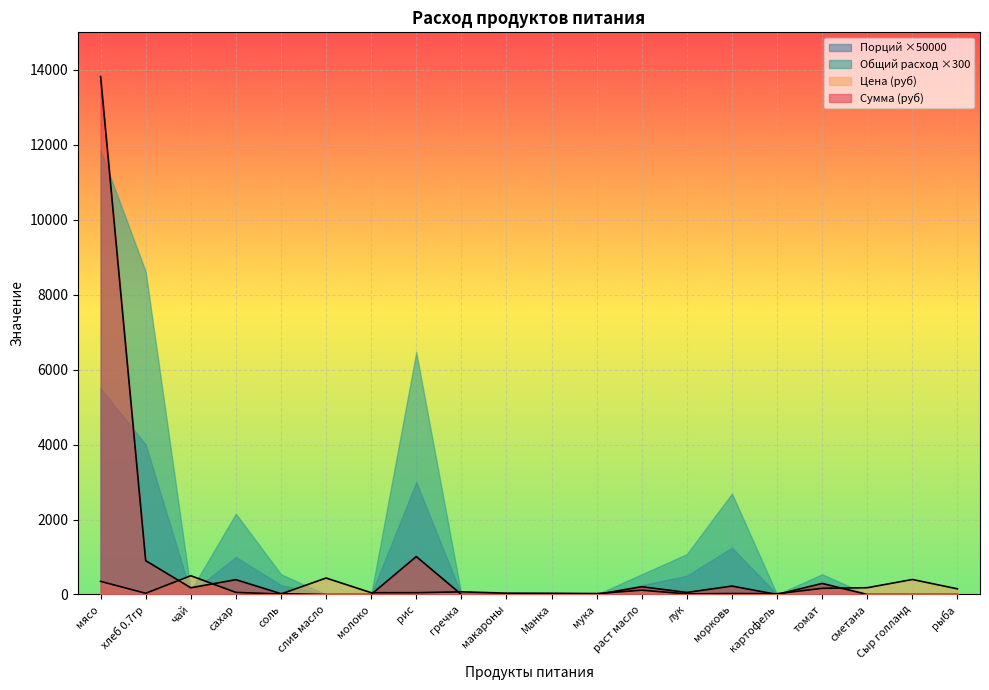

Which category has the lowest value across all series?

слив масло